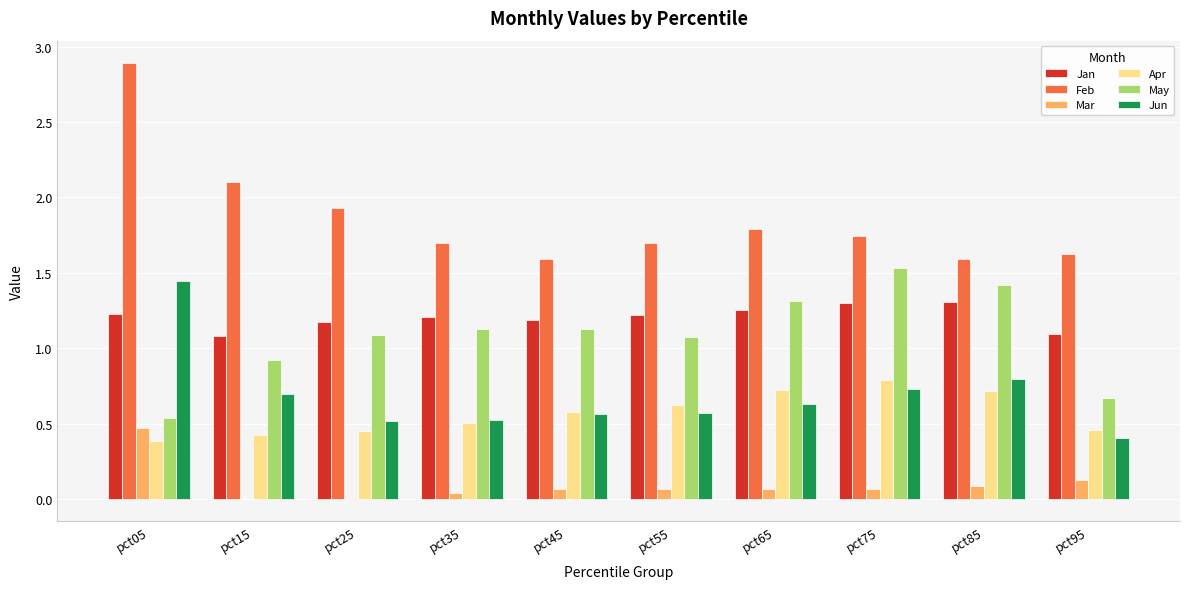

What is the sum of all Feb values?

18.7